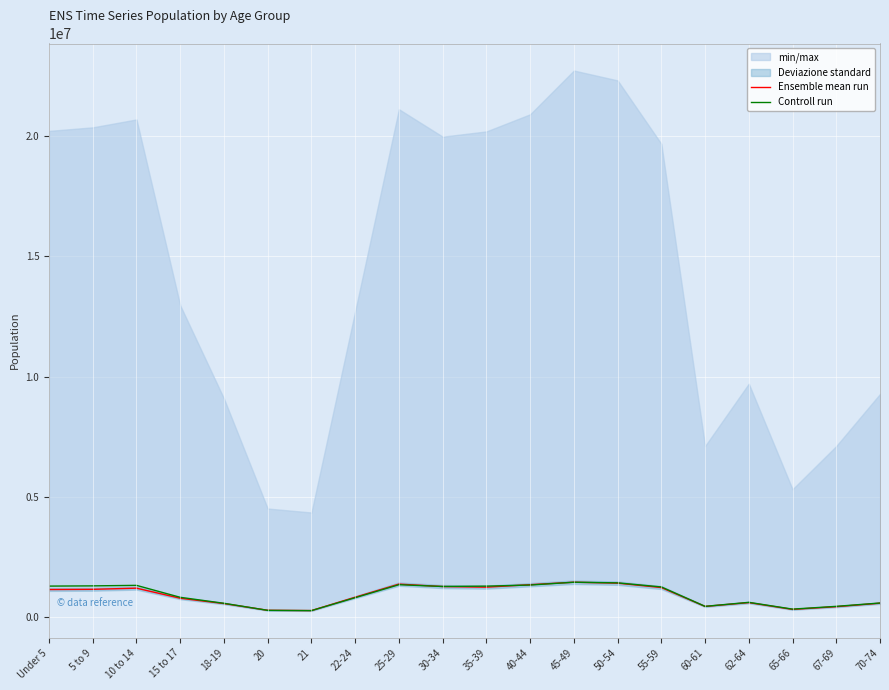

At which label does Ensemble mean run reach its minimum?

21